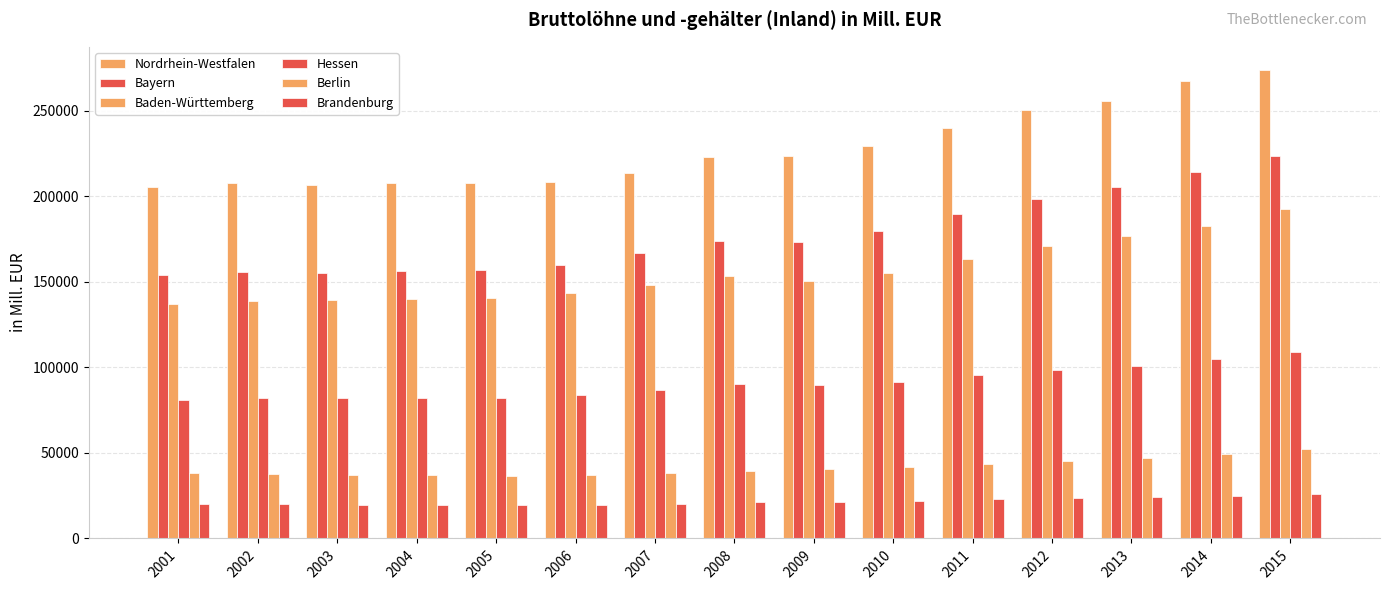

How many data points in Brandenburg are above 21099?

8